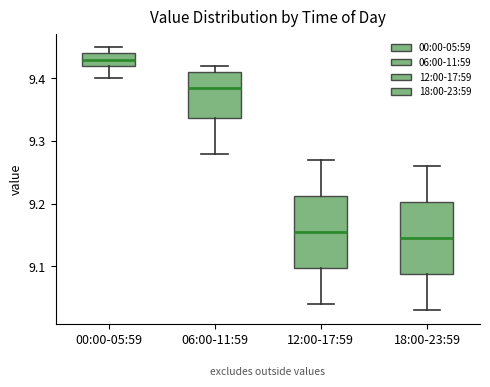

Where is the lower edge of the box for 00:00-05:59 on the y-axis? The values are not printed on the chart, so give them approximately, as read against the axis.

9.42